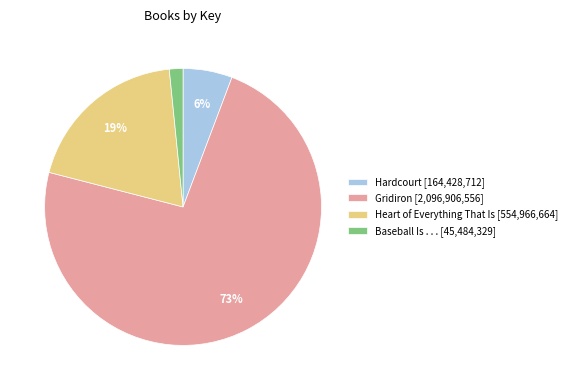

How many segments does this pie chart have?

4